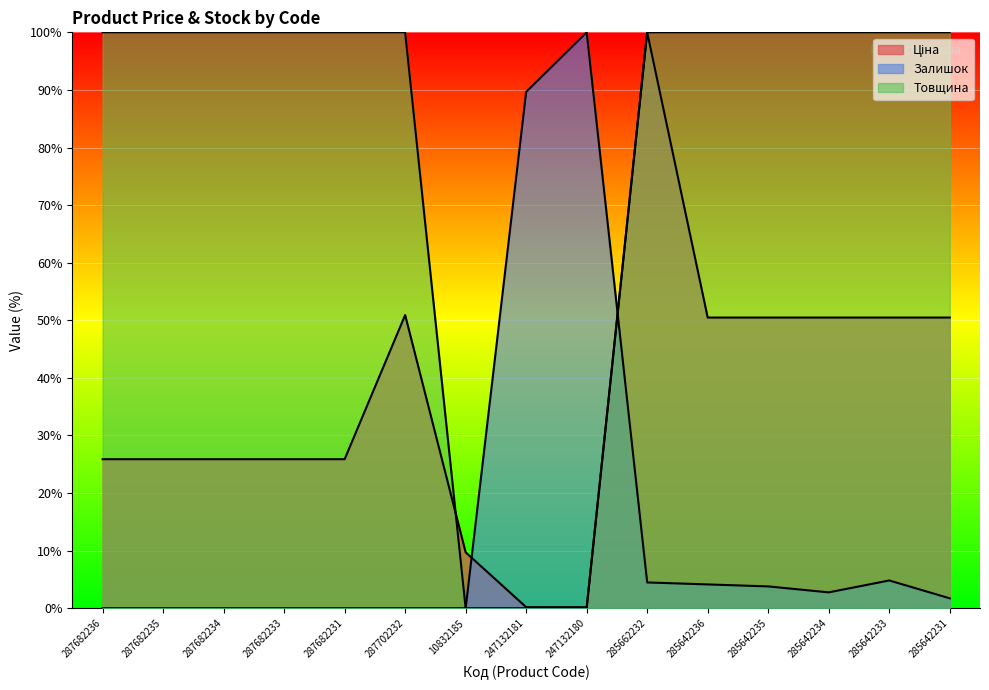

Rank the series by their maximum value, from lowest to highest.

Ціна, Залишок, Товщина